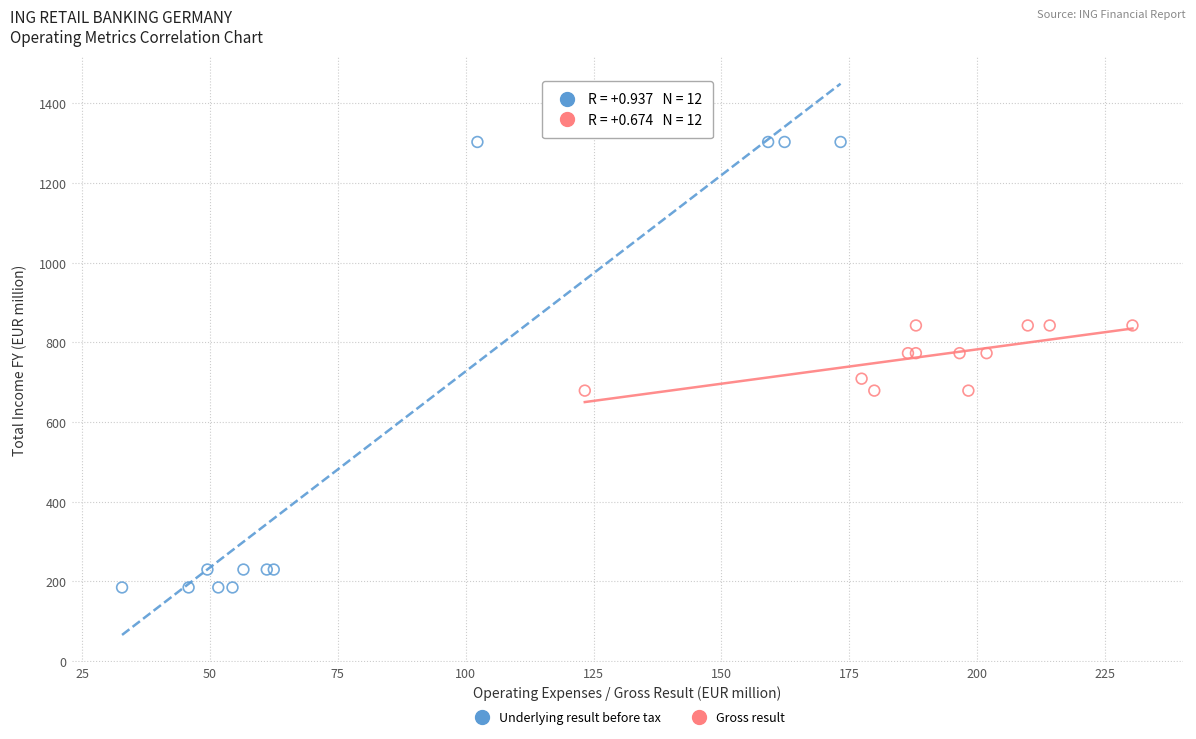

What are all the series names shown in the legend?

Underlying result before tax, Gross result